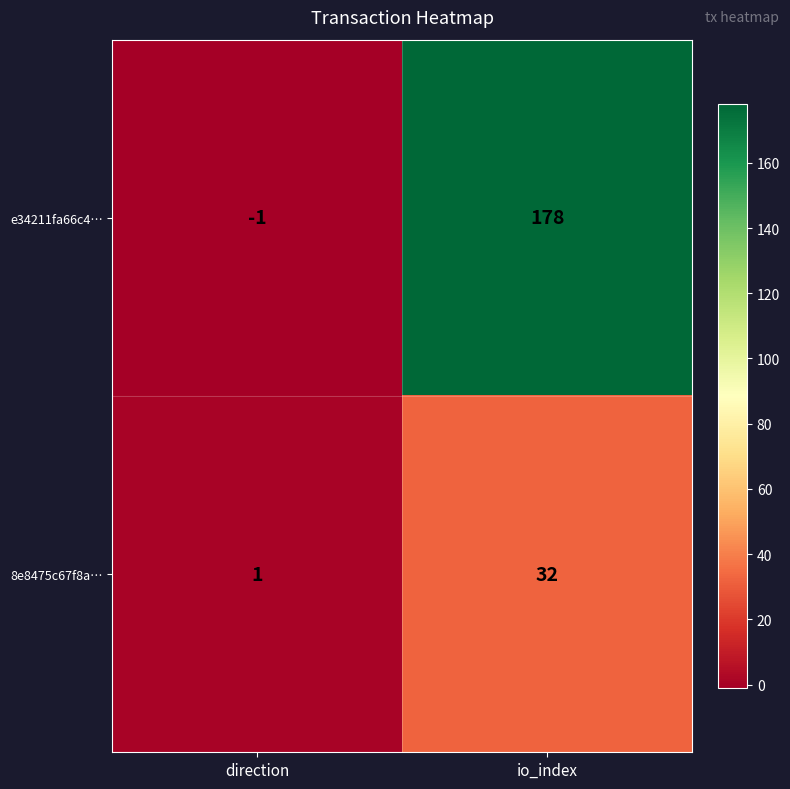

At which category does the chart reach its peak across all series?

io_index